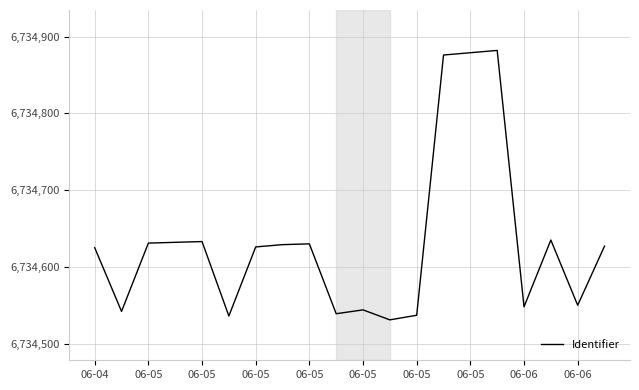

How many values are below 6734627?

10